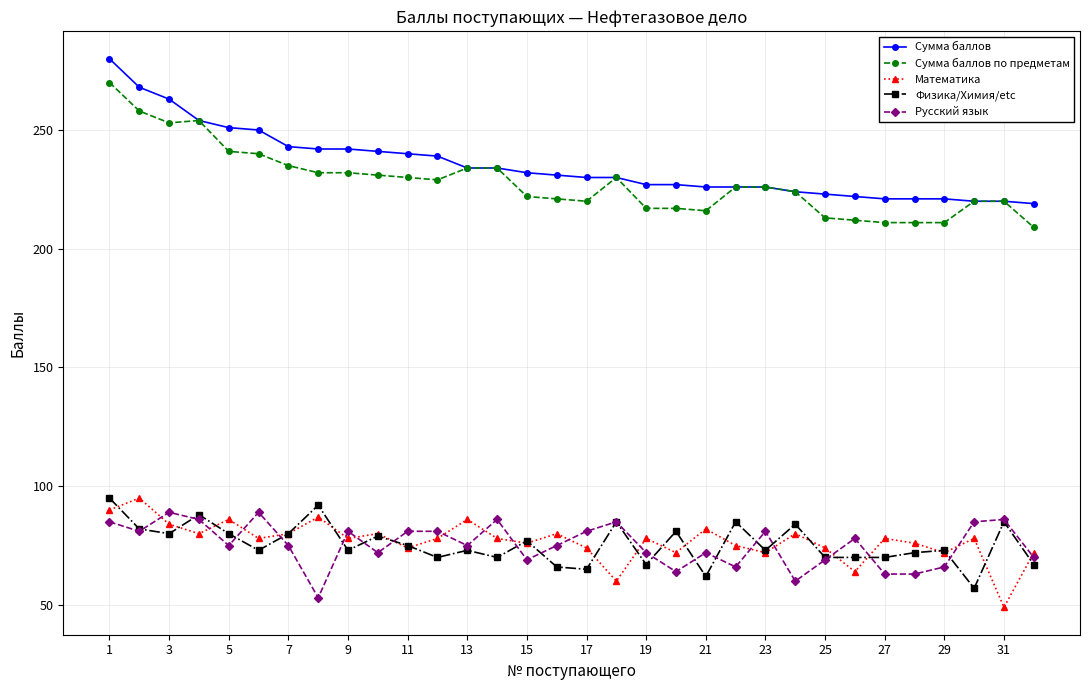

What is the smallest value displayed?

49